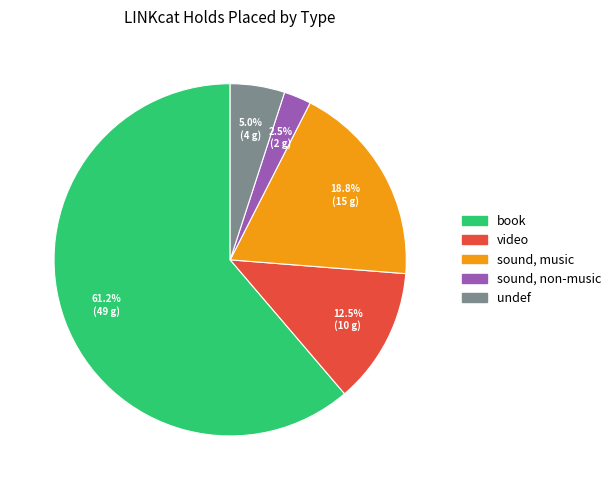

How many segments does this pie chart have?

5